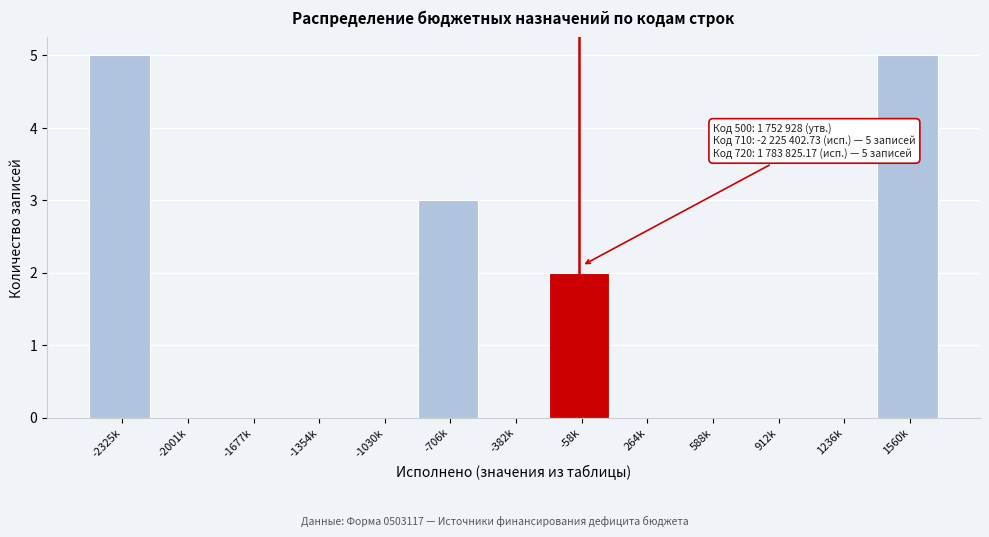

Reading right to left, what are all the values shown in this chart?

1560k=5	1236k=0	912k=0	588k=0	264k=0	-58k=2	-382k=0	-706k=3	-1030k=0	-1354k=0	-1677k=0	-2001k=0	-2325k=5